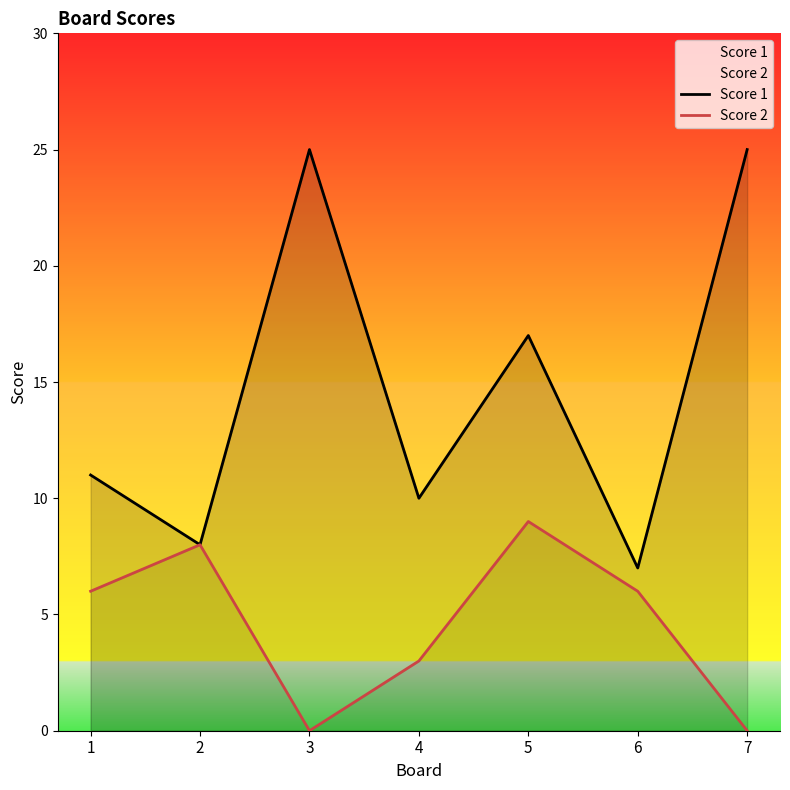

At how many categories does at least one series exceed 10?

4